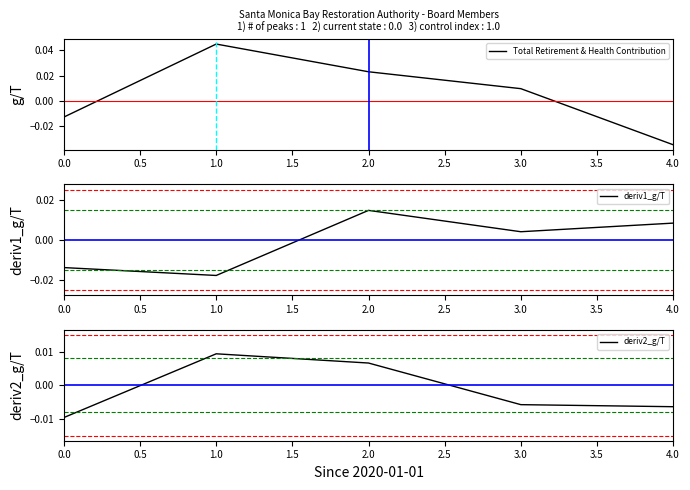

Is the value of Total Retirement & Health Contribution at 0.5 greater than the value of deriv1_g/T at 0.0?

Yes